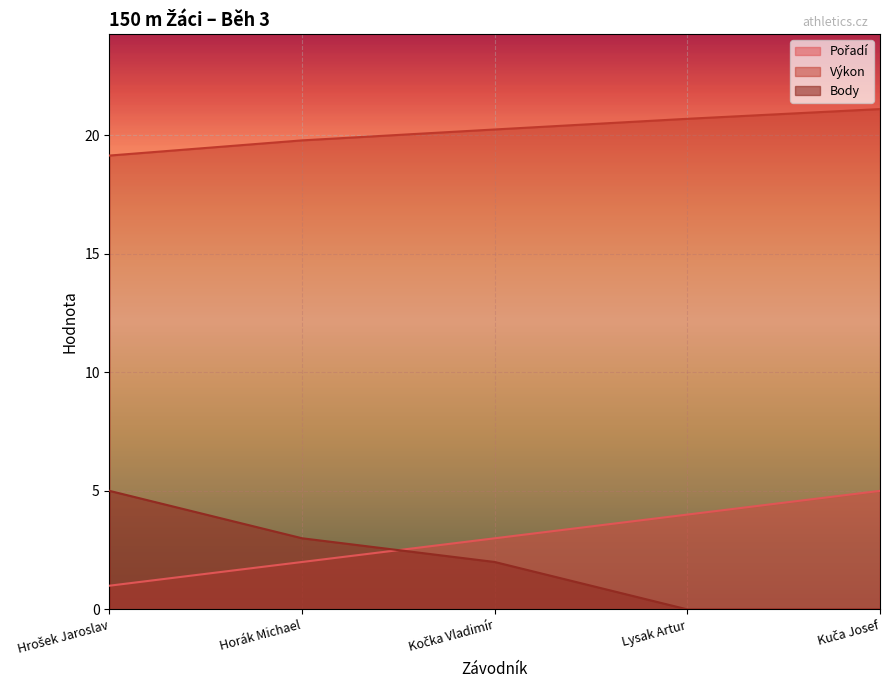

What is the difference between the maximum and second lowest values in the Pořadí series?

3.0